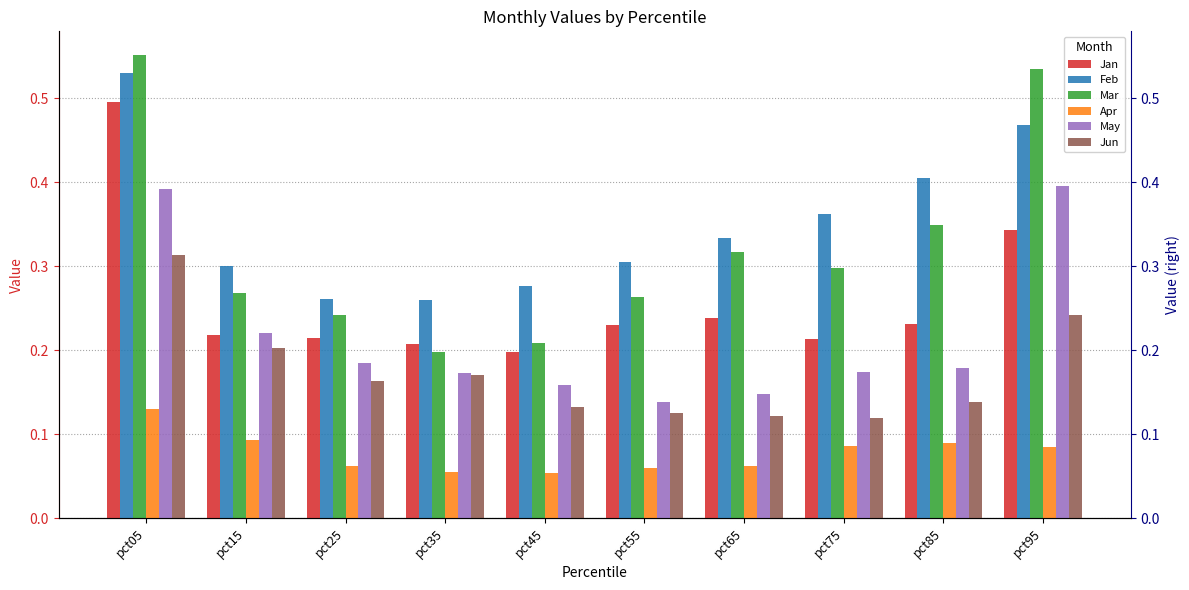

The value of Apr at pct55 is 0.1. True or false?

False